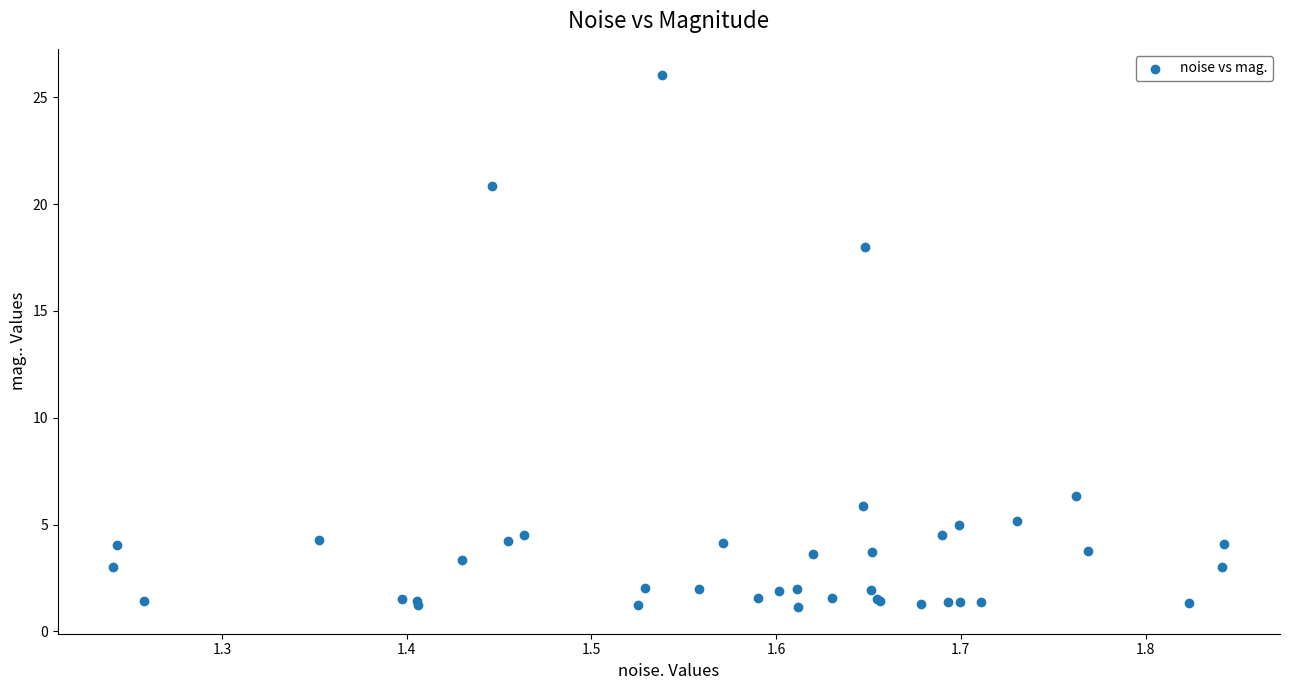

What Y value in the scatter plot is closest to 13?

18.0